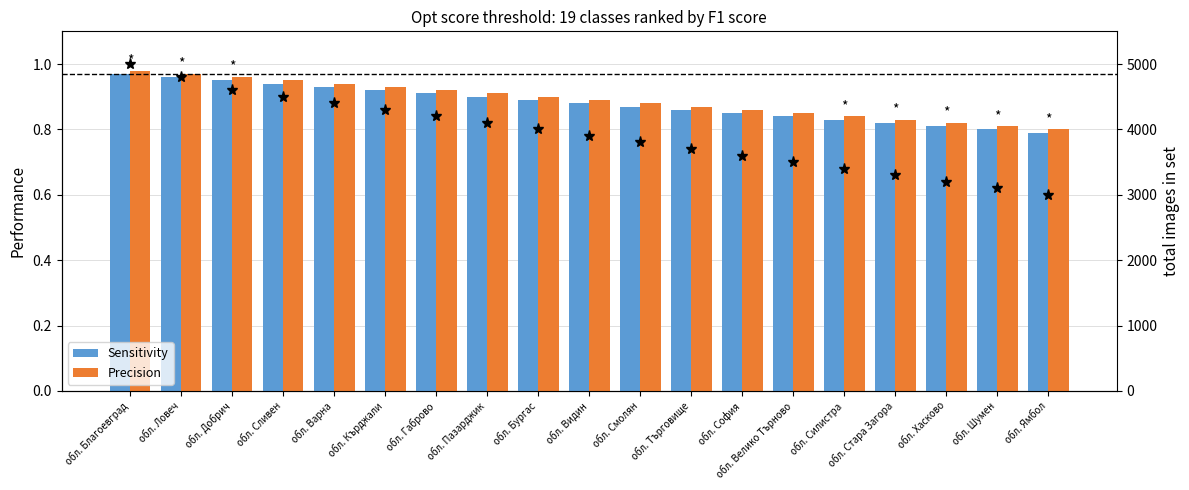

What is the sum of the Sensitivity values at обл. Велико Търново and обл. Видин?

1.7